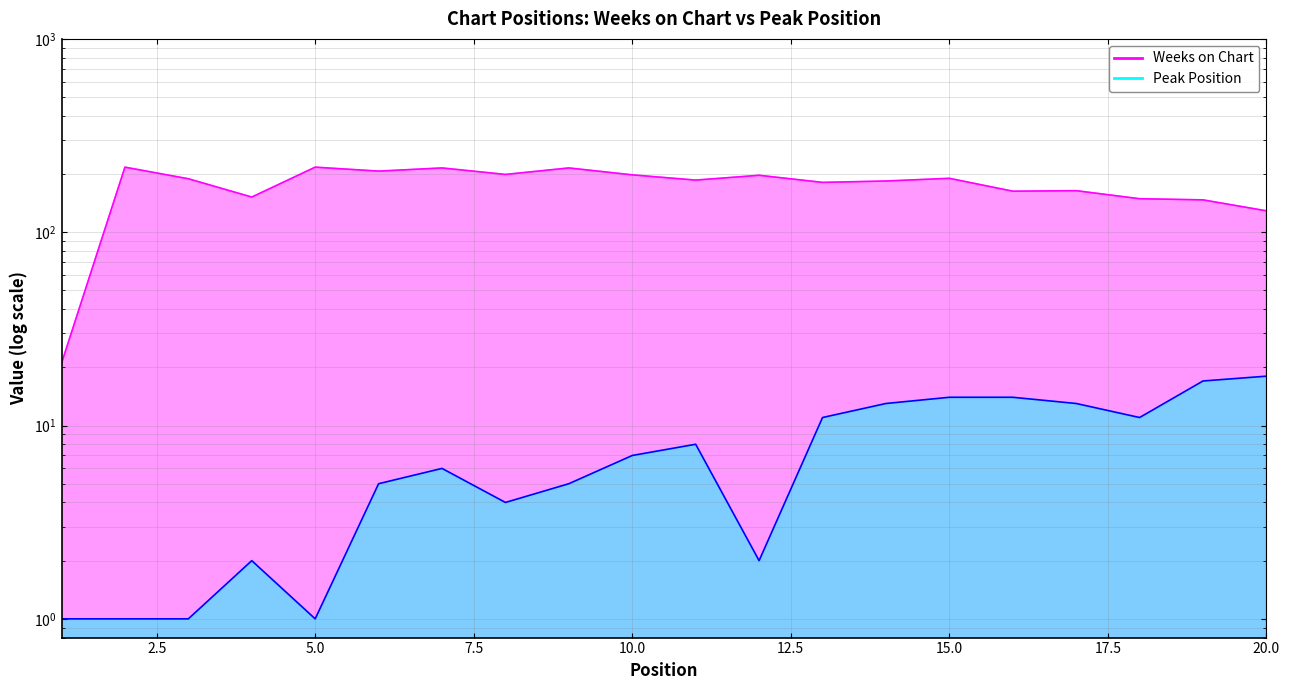

What is the sum of the Peak Position values at 13 and 18?

22